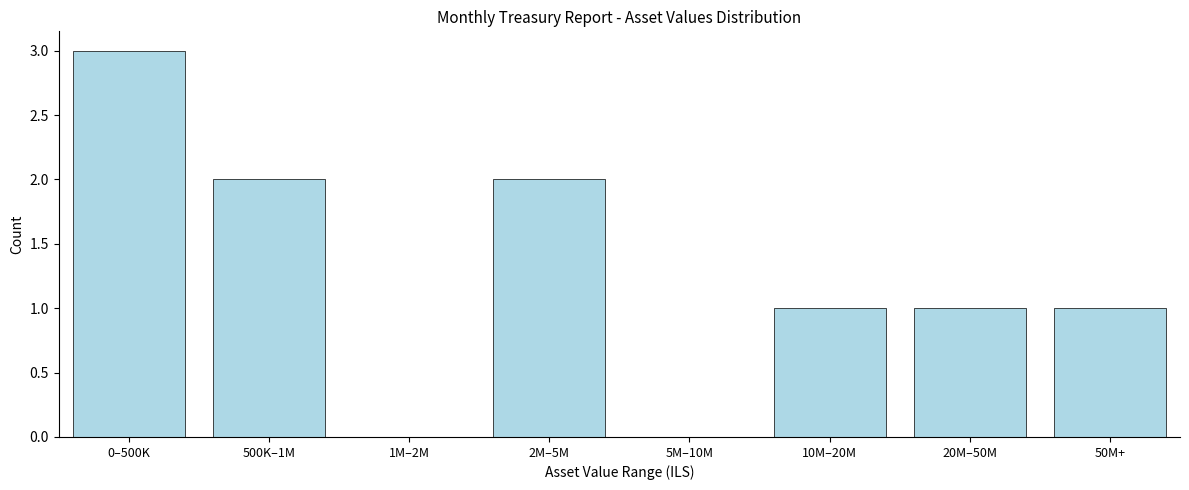

Reading left to right, what are all the values shown in this chart?

0–500K=3	500K–1M=2	1M–2M=0	2M–5M=2	5M–10M=0	10M–20M=1	20M–50M=1	50M+=1